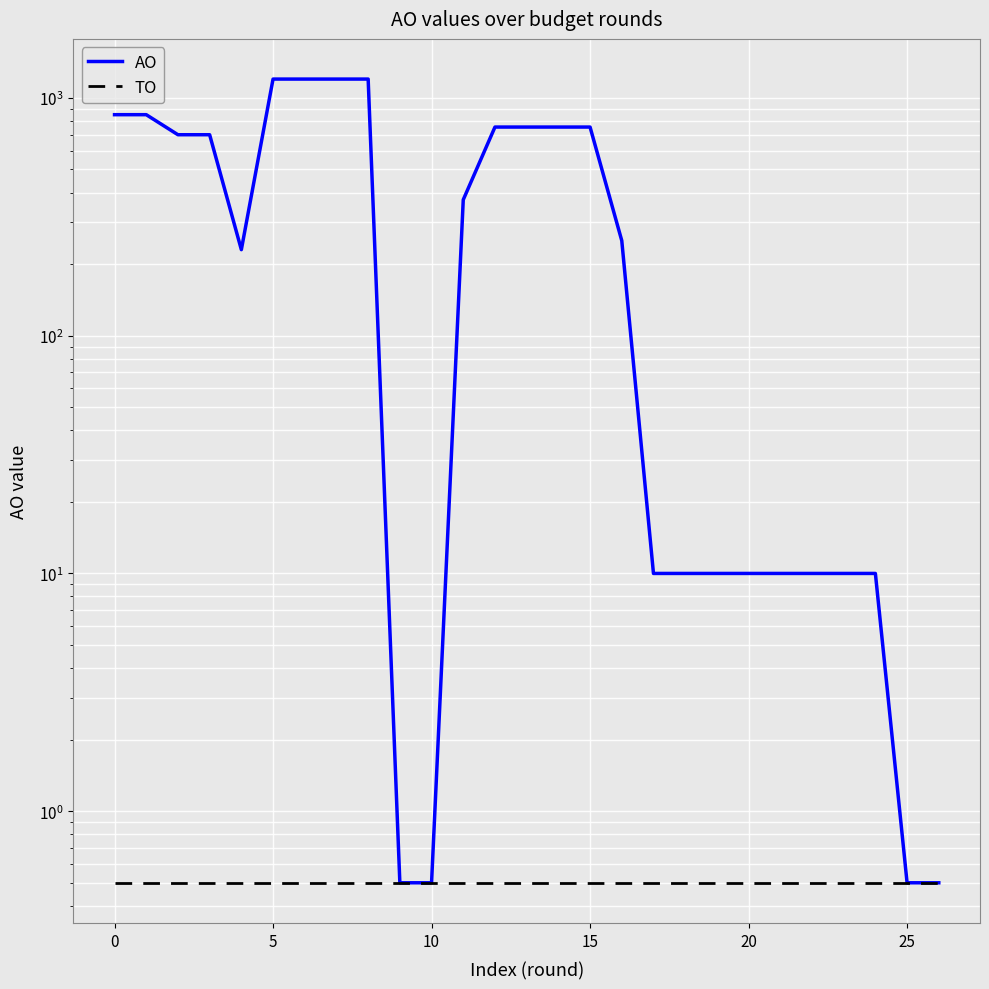

Which category has the lowest value across all series?

9